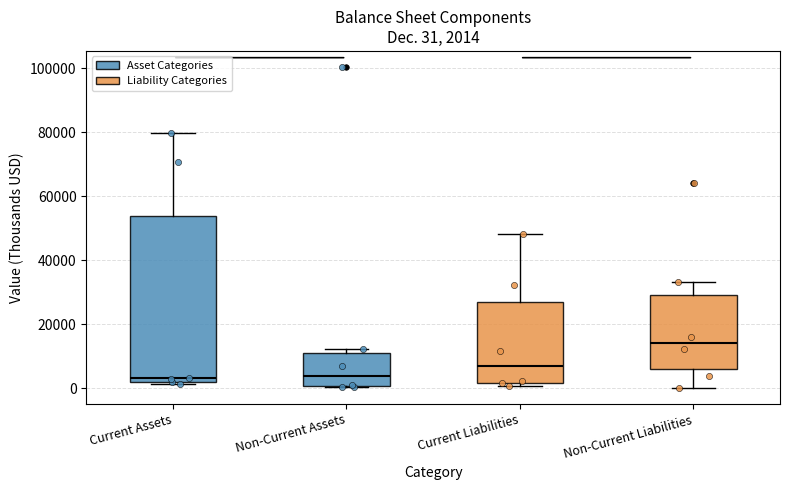

Comparing the boxes themselves (not the whiskers), which one is the tallest?

Current Assets